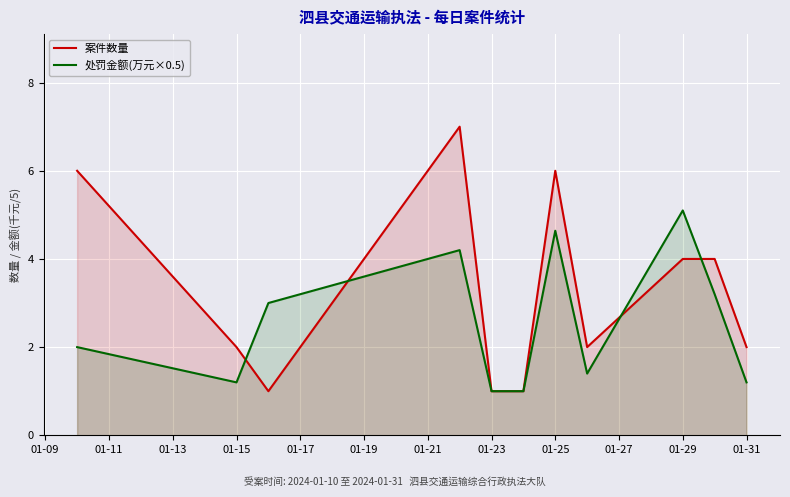

What is the lowest value of the 案件数量 series?

1.0